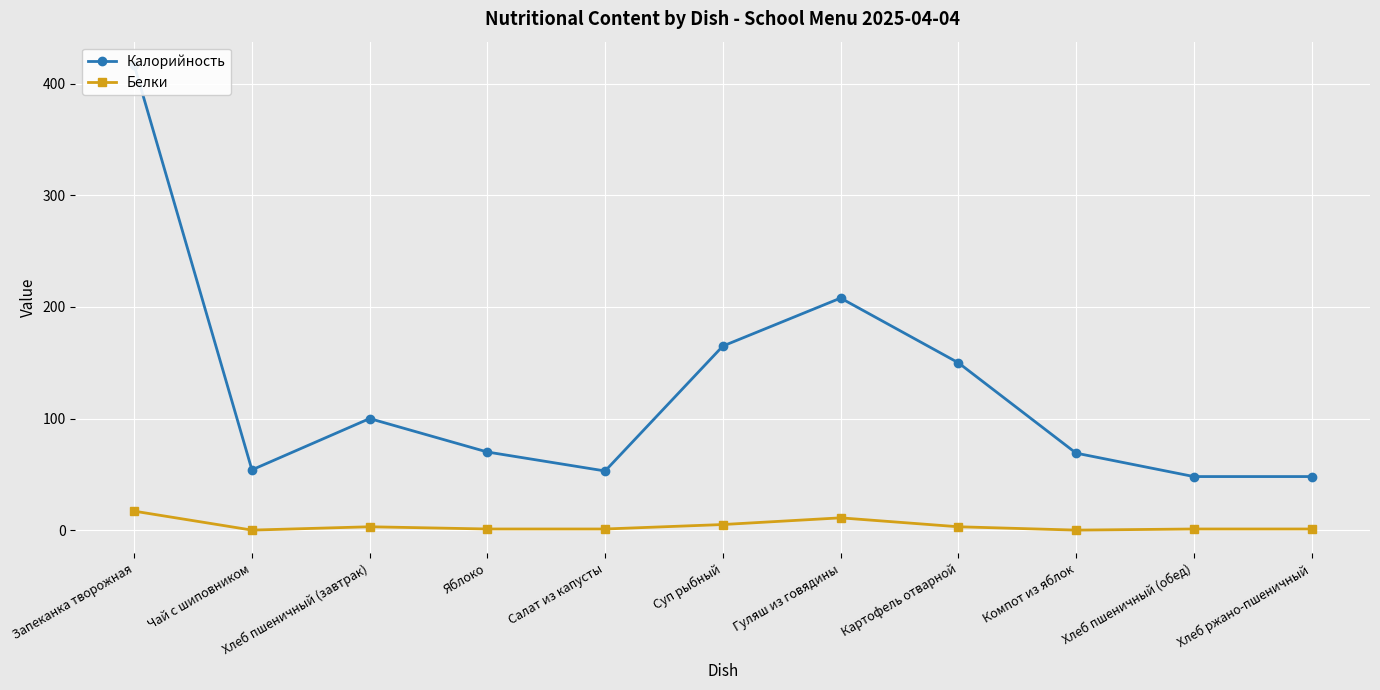

What is the value of the Белки point at the 3rd from the left?

3